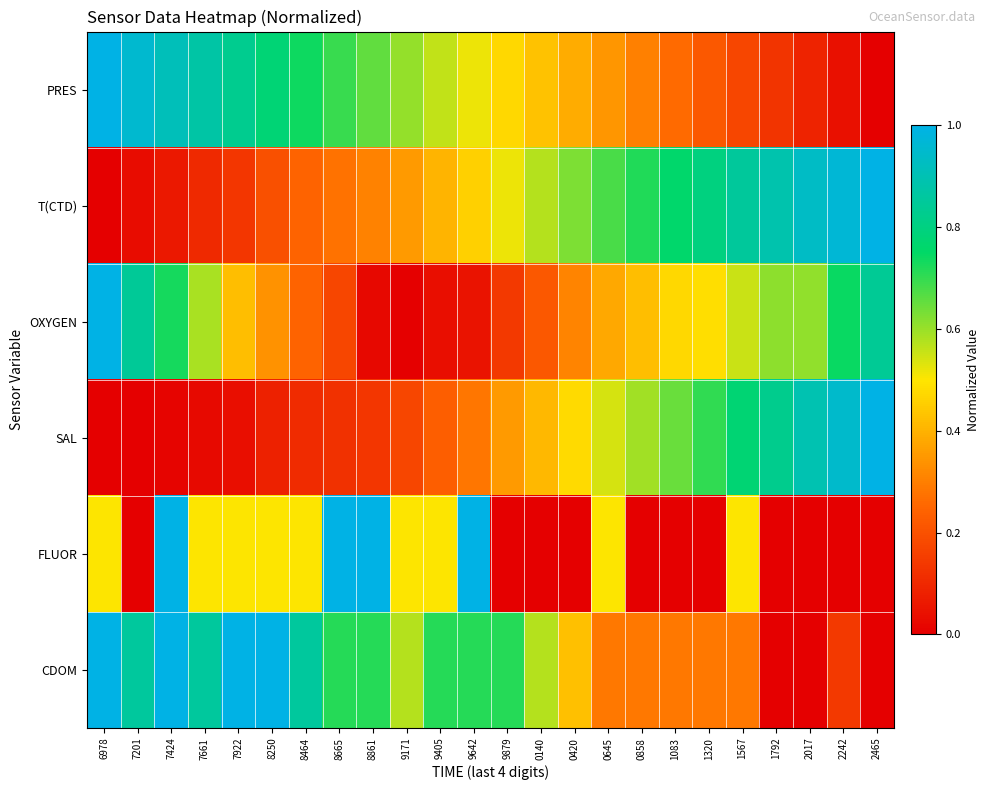

Reading left to right, extract all data points from this chart.

PRES: 6978=1.0	7201=1.0	7424=0.9	7661=0.9	7922=0.8	8250=0.8	8464=0.7	8665=0.7	8861=0.7	9171=0.6	9405=0.6	9642=0.5	9879=0.5	0140=0.4	0420=0.4	0645=0.3	0858=0.3	1083=0.3	1320=0.2	1567=0.2	1792=0.1	2017=0.1	2242=0.0	2465=0.0
T(CTD): 6978=0.0	7201=0.0	7424=0.1	7661=0.1	7922=0.1	8250=0.2	8464=0.2	8665=0.3	8861=0.3	9171=0.4	9405=0.4	9642=0.5	9879=0.5	0140=0.6	0420=0.6	0645=0.7	0858=0.7	1083=0.8	1320=0.8	1567=0.9	1792=0.9	2017=0.9	2242=1.0	2465=1.0
OXYGEN: 6978=1.0	7201=0.8	7424=0.7	7661=0.6	7922=0.4	8250=0.3	8464=0.2	8665=0.2	8861=0.0	9171=0.0	9405=0.0	9642=0.0	9879=0.1	0140=0.2	0420=0.3	0645=0.4	0858=0.4	1083=0.5	1320=0.5	1567=0.6	1792=0.6	2017=0.6	2242=0.7	2465=0.8
SAL: 6978=0.0	7201=0.0	7424=0.0	7661=0.0	7922=0.0	8250=0.1	8464=0.1	8665=0.1	8861=0.1	9171=0.2	9405=0.2	9642=0.3	9879=0.4	0140=0.4	0420=0.5	0645=0.5	0858=0.6	1083=0.6	1320=0.7	1567=0.8	1792=0.8	2017=0.9	2242=0.9	2465=1.0
FLUOR: 6978=0.5	7201=0.0	7424=1.0	7661=0.5	7922=0.5	8250=0.5	8464=0.5	8665=1.0	8861=1.0	9171=0.5	9405=0.5	9642=1.0	9879=0.0	0140=0.0	0420=0.0	0645=0.5	0858=0.0	1083=0.0	1320=0.0	1567=0.5	1792=0.0	2017=0.0	2242=0.0	2465=0.0
CDOM: 6978=1.0	7201=0.9	7424=1.0	7661=0.9	7922=1.0	8250=1.0	8464=0.9	8665=0.7	8861=0.7	9171=0.6	9405=0.7	9642=0.7	9879=0.7	0140=0.6	0420=0.4	0645=0.3	0858=0.3	1083=0.3	1320=0.3	1567=0.3	1792=0.0	2017=0.0	2242=0.1	2465=0.0